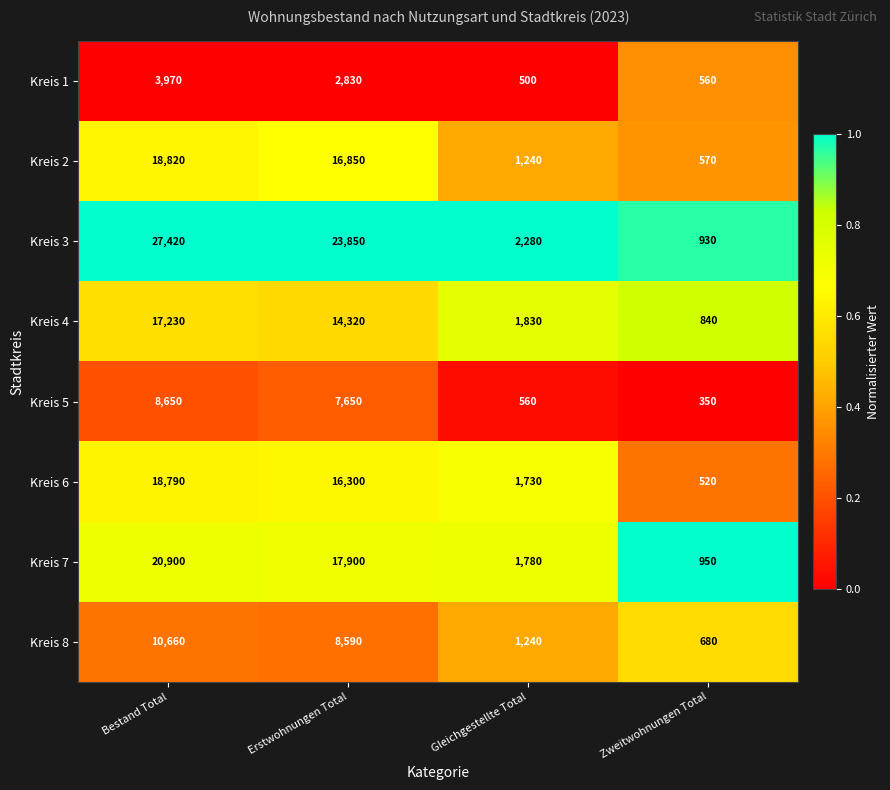

The Kreis 6 series shows 2590 at Gleichgestellte Total. True or false?

False